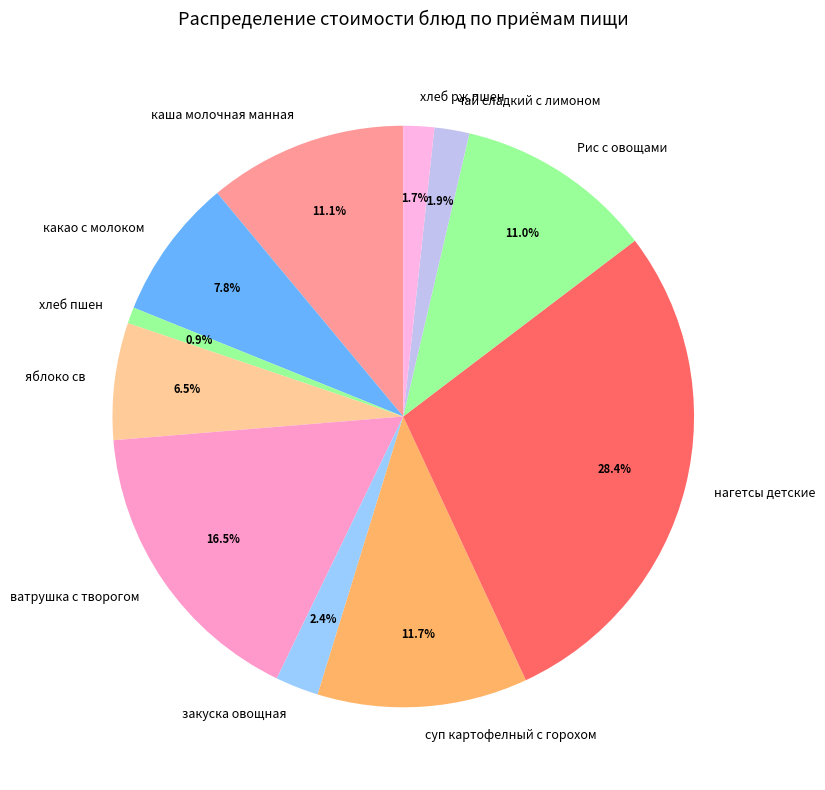

What is the ratio of the value at какао с молоком to the value at Рис с овощами?

0.7